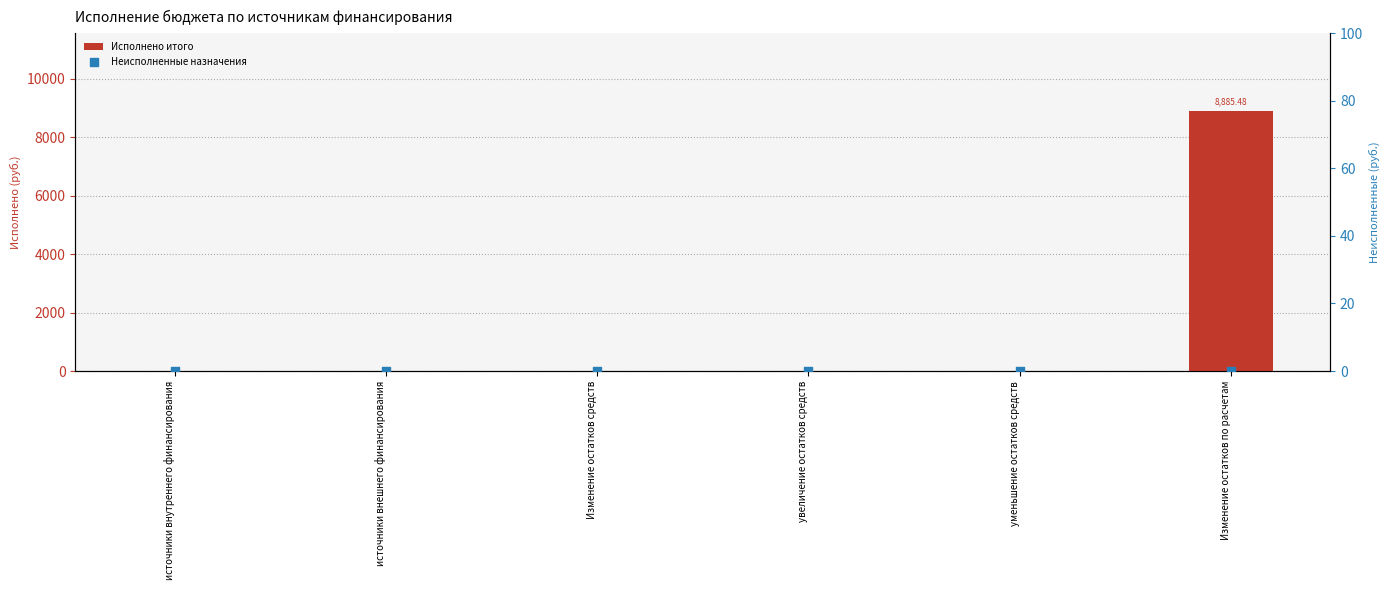

At which category is the sum across all series the highest?

Изменение остатков по расчетам